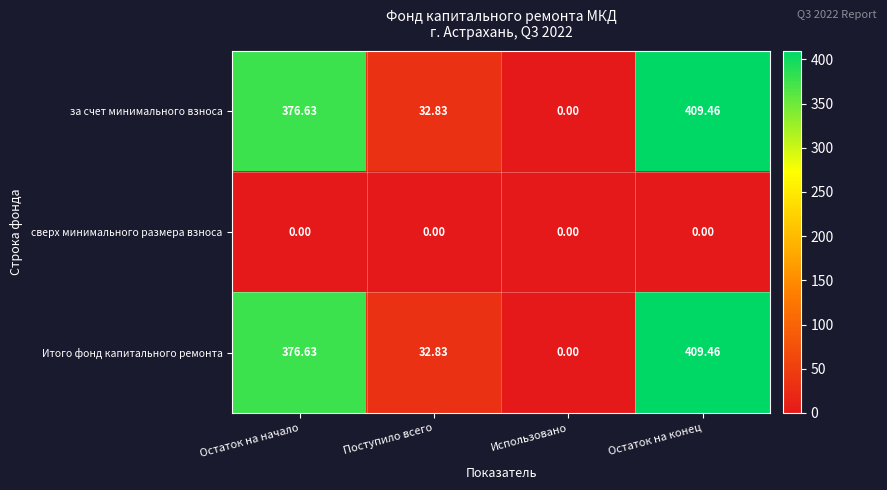

Which label corresponds to the largest value in the chart?

Остаток на конец